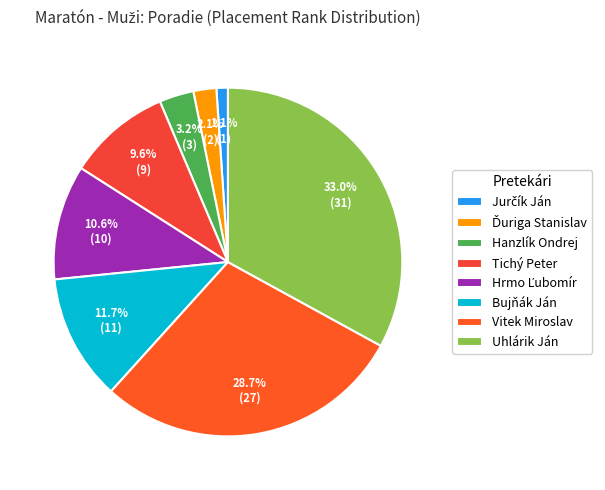

How many slices are in this pie chart?

8